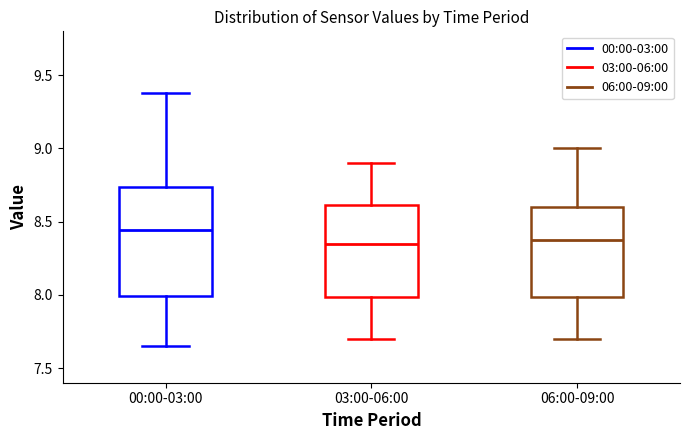

Where does the median line of the box for 06:00-09:00 sit on the y-axis? The values are not printed on the chart, so give them approximately, as read against the axis.

8.40